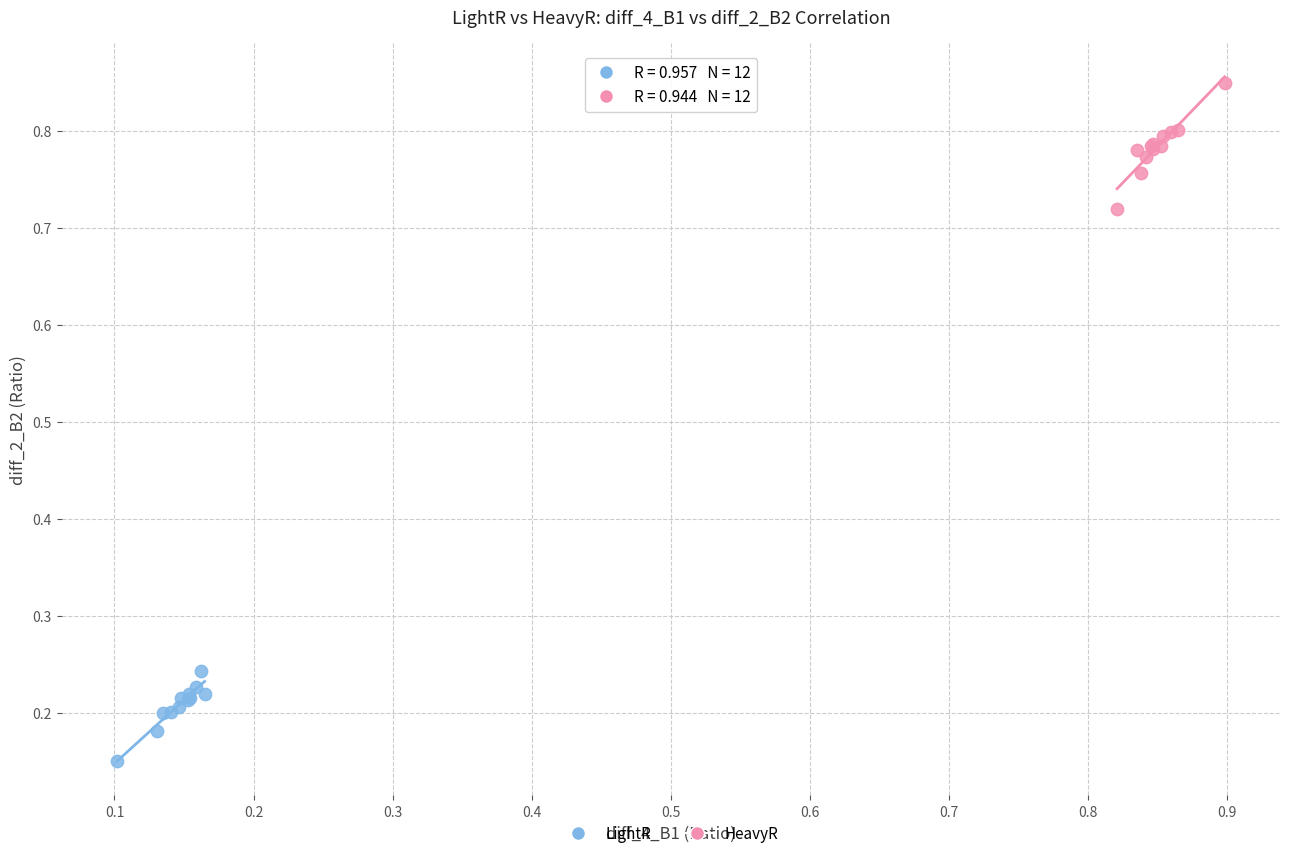

Which series has the widest spread of Y values?

HeavyR